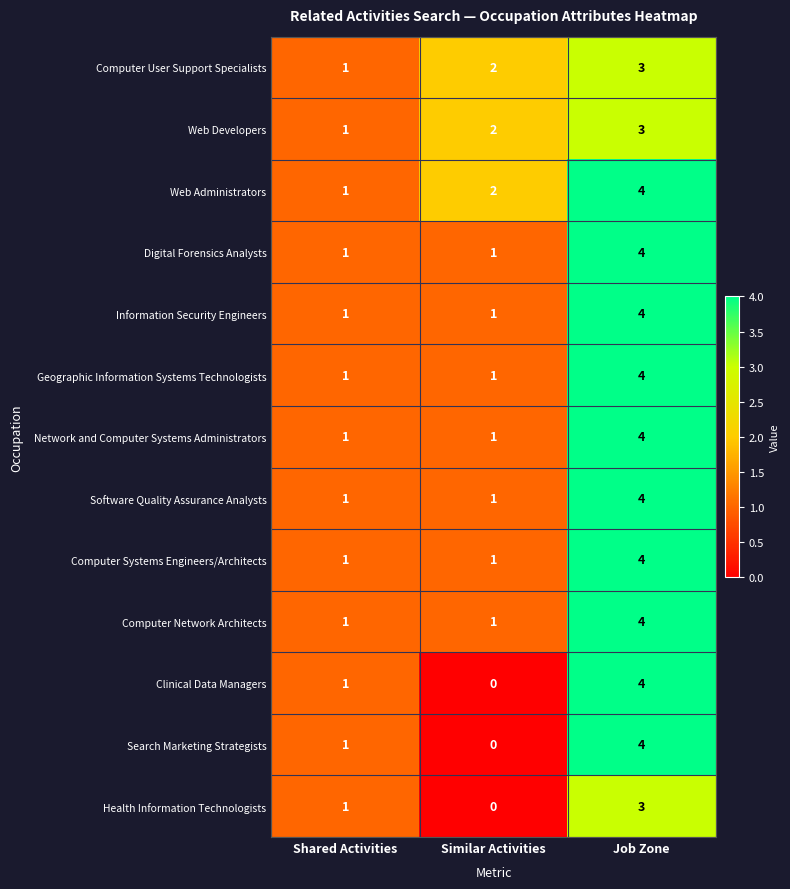

What is the difference between the maximum and minimum values in the Web Administrators series?

3